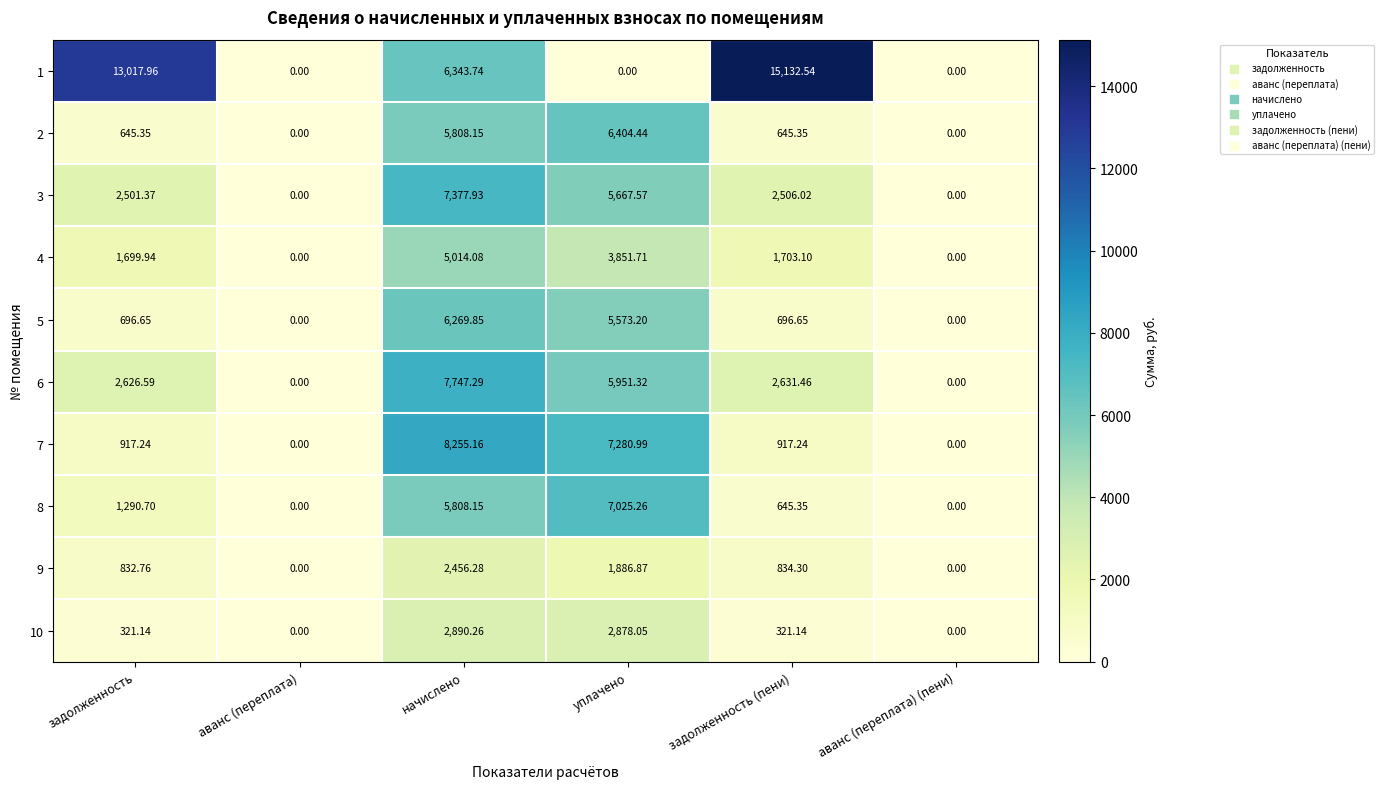

At which category is the sum across all series the highest?

начислено